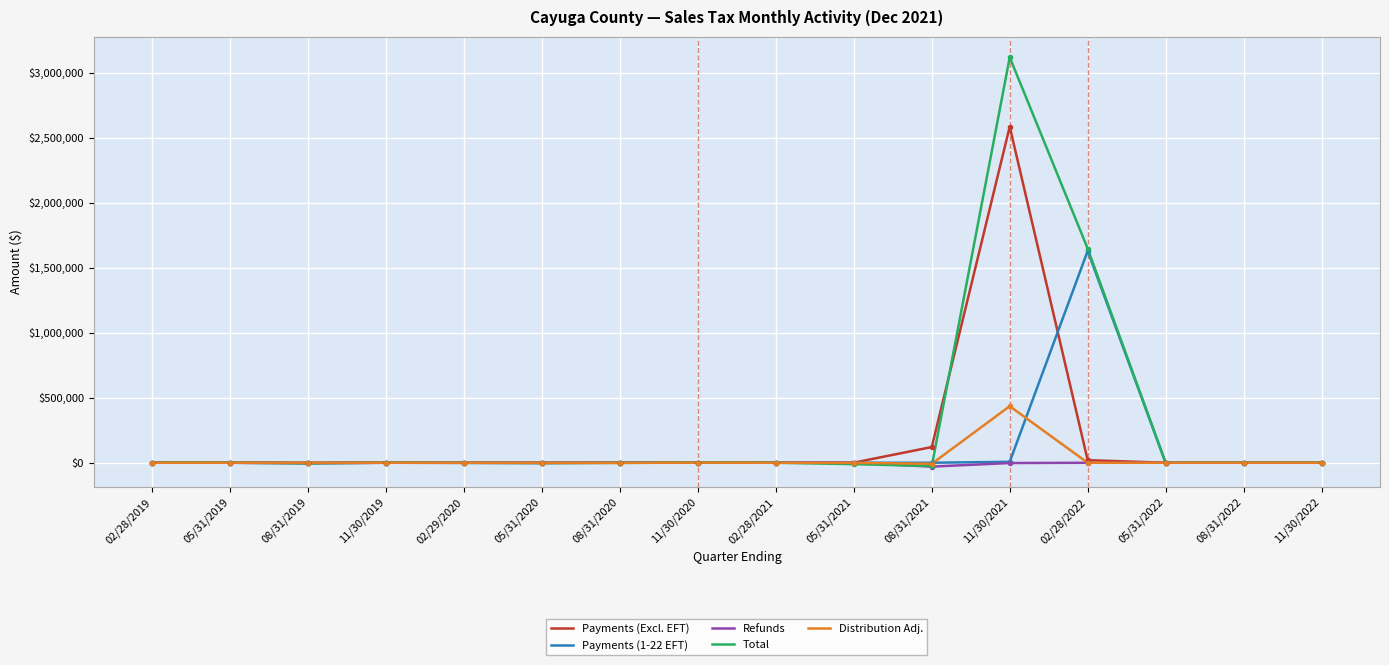

How many categories are shown in the chart?

16